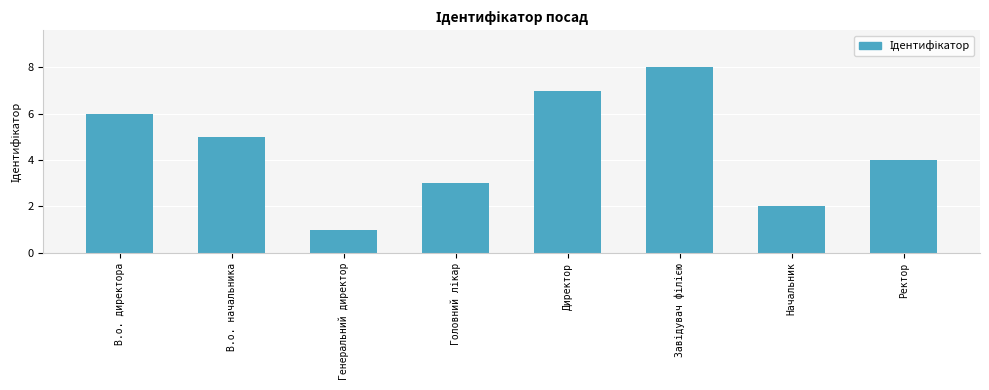

What is the sum of all values?

36